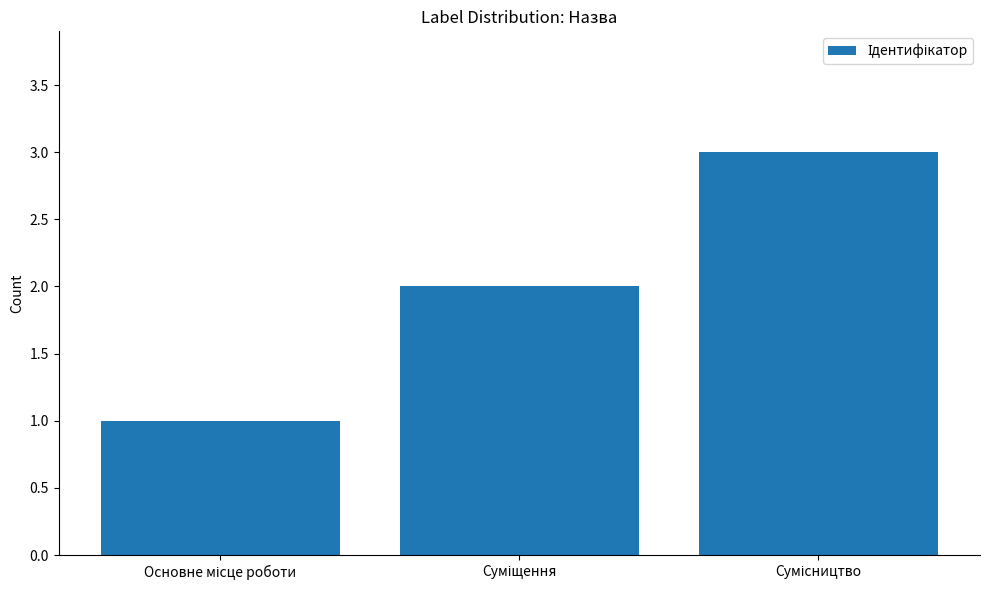

What is the maximum value shown in the chart?

3